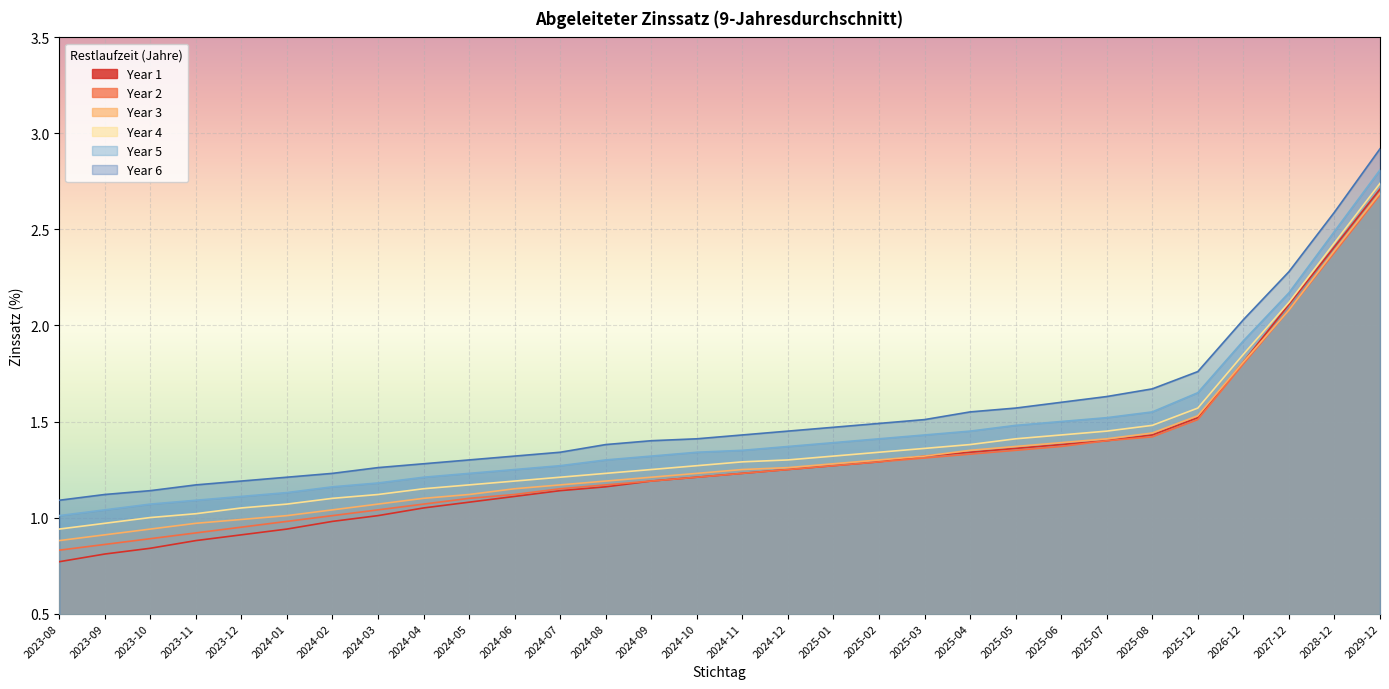

Reading right to left, extract all data points from this chart.

Year 1: 2029-12=2.7	2028-12=2.4	2027-12=2.1	2026-12=1.8	2025-12=1.5	2025-08=1.4	2025-07=1.4	2025-06=1.4	2025-05=1.4	2025-04=1.3	2025-03=1.3	2025-02=1.3	2025-01=1.3	2024-12=1.2	2024-11=1.2	2024-10=1.2	2024-09=1.2	2024-08=1.2	2024-07=1.1	2024-06=1.1	2024-05=1.1	2024-04=1.1	2024-03=1.0	2024-02=1.0	2024-01=0.9	2023-12=0.9	2023-11=0.9	2023-10=0.8	2023-09=0.8	2023-08=0.8
Year 2: 2029-12=2.7	2028-12=2.4	2027-12=2.1	2026-12=1.8	2025-12=1.5	2025-08=1.4	2025-07=1.4	2025-06=1.4	2025-05=1.4	2025-04=1.3	2025-03=1.3	2025-02=1.3	2025-01=1.3	2024-12=1.2	2024-11=1.2	2024-10=1.2	2024-09=1.2	2024-08=1.2	2024-07=1.1	2024-06=1.1	2024-05=1.1	2024-04=1.1	2024-03=1.0	2024-02=1.0	2024-01=1.0	2023-12=0.9	2023-11=0.9	2023-10=0.9	2023-09=0.9	2023-08=0.8
Year 3: 2029-12=2.7	2028-12=2.4	2027-12=2.1	2026-12=1.8	2025-12=1.5	2025-08=1.4	2025-07=1.4	2025-06=1.4	2025-05=1.4	2025-04=1.4	2025-03=1.3	2025-02=1.3	2025-01=1.3	2024-12=1.3	2024-11=1.2	2024-10=1.2	2024-09=1.2	2024-08=1.2	2024-07=1.2	2024-06=1.1	2024-05=1.1	2024-04=1.1	2024-03=1.1	2024-02=1.0	2024-01=1.0	2023-12=1.0	2023-11=1.0	2023-10=0.9	2023-09=0.9	2023-08=0.9
Year 4: 2029-12=2.7	2028-12=2.4	2027-12=2.1	2026-12=1.9	2025-12=1.6	2025-08=1.5	2025-07=1.4	2025-06=1.4	2025-05=1.4	2025-04=1.4	2025-03=1.4	2025-02=1.3	2025-01=1.3	2024-12=1.3	2024-11=1.3	2024-10=1.3	2024-09=1.2	2024-08=1.2	2024-07=1.2	2024-06=1.2	2024-05=1.2	2024-04=1.1	2024-03=1.1	2024-02=1.1	2024-01=1.1	2023-12=1.1	2023-11=1.0	2023-10=1.0	2023-09=1.0	2023-08=0.9
Year 5: 2029-12=2.8	2028-12=2.5	2027-12=2.2	2026-12=1.9	2025-12=1.6	2025-08=1.6	2025-07=1.5	2025-06=1.5	2025-05=1.5	2025-04=1.4	2025-03=1.4	2025-02=1.4	2025-01=1.4	2024-12=1.4	2024-11=1.4	2024-10=1.3	2024-09=1.3	2024-08=1.3	2024-07=1.3	2024-06=1.2	2024-05=1.2	2024-04=1.2	2024-03=1.2	2024-02=1.2	2024-01=1.1	2023-12=1.1	2023-11=1.1	2023-10=1.1	2023-09=1.0	2023-08=1.0
Year 6: 2029-12=2.9	2028-12=2.6	2027-12=2.3	2026-12=2.0	2025-12=1.8	2025-08=1.7	2025-07=1.6	2025-06=1.6	2025-05=1.6	2025-04=1.6	2025-03=1.5	2025-02=1.5	2025-01=1.5	2024-12=1.4	2024-11=1.4	2024-10=1.4	2024-09=1.4	2024-08=1.4	2024-07=1.3	2024-06=1.3	2024-05=1.3	2024-04=1.3	2024-03=1.3	2024-02=1.2	2024-01=1.2	2023-12=1.2	2023-11=1.2	2023-10=1.1	2023-09=1.1	2023-08=1.1